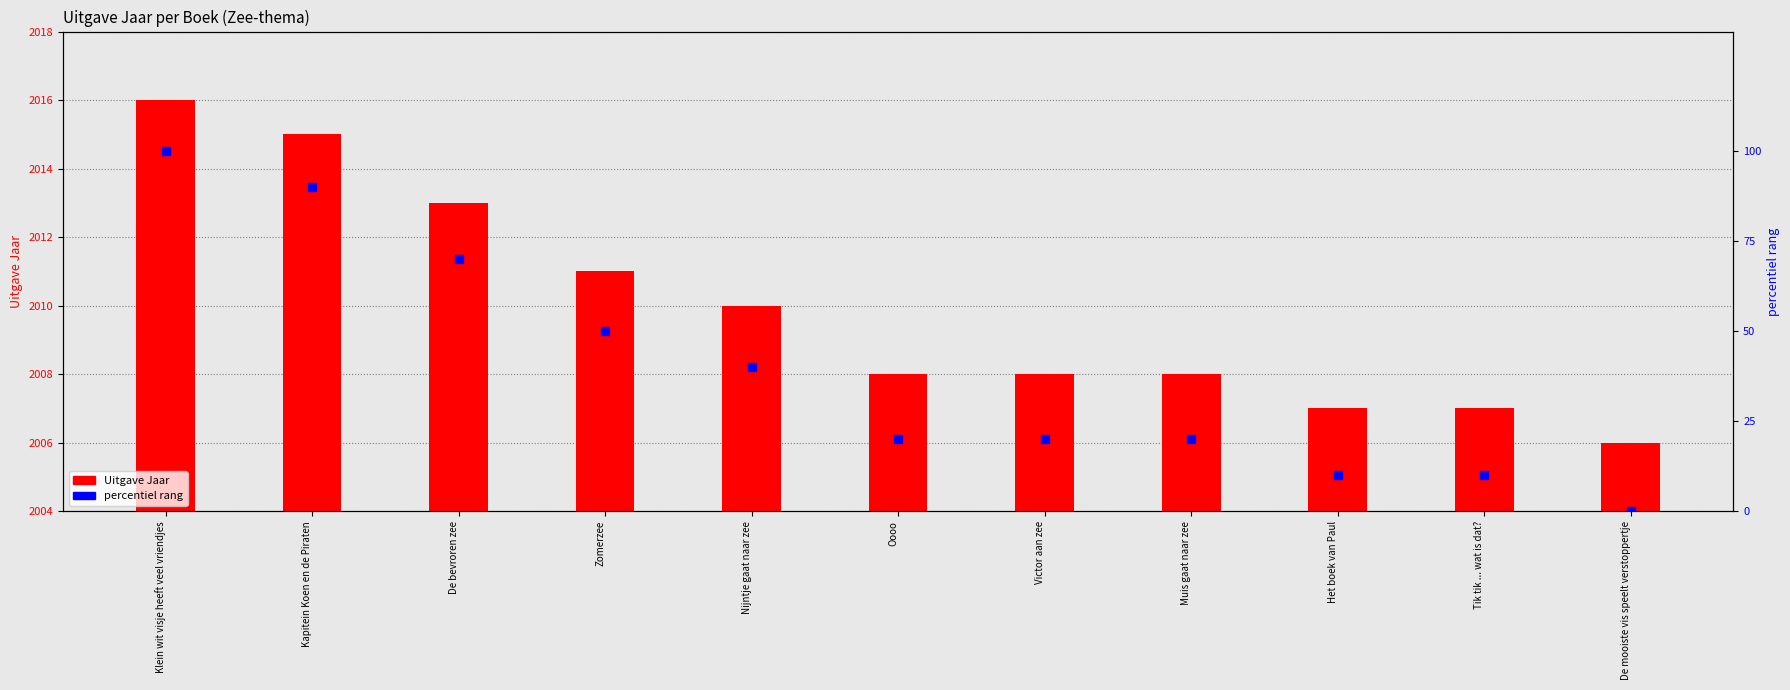

Is the value of Uitgave Jaar at Oooo greater than the value of percentiel rang at De mooiste vis speelt verstoppertje?

Yes